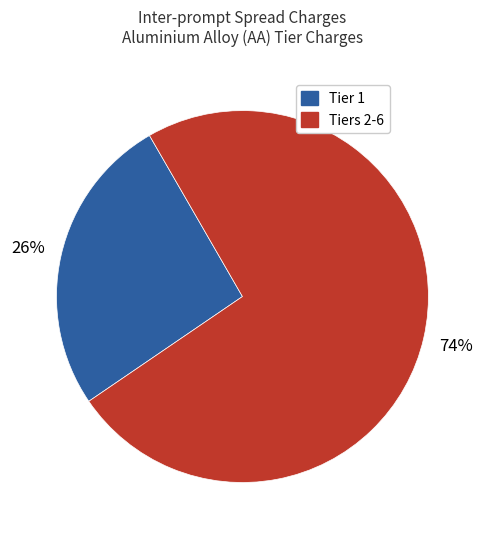

Is there any slice that represents more than half of the pie?

Yes